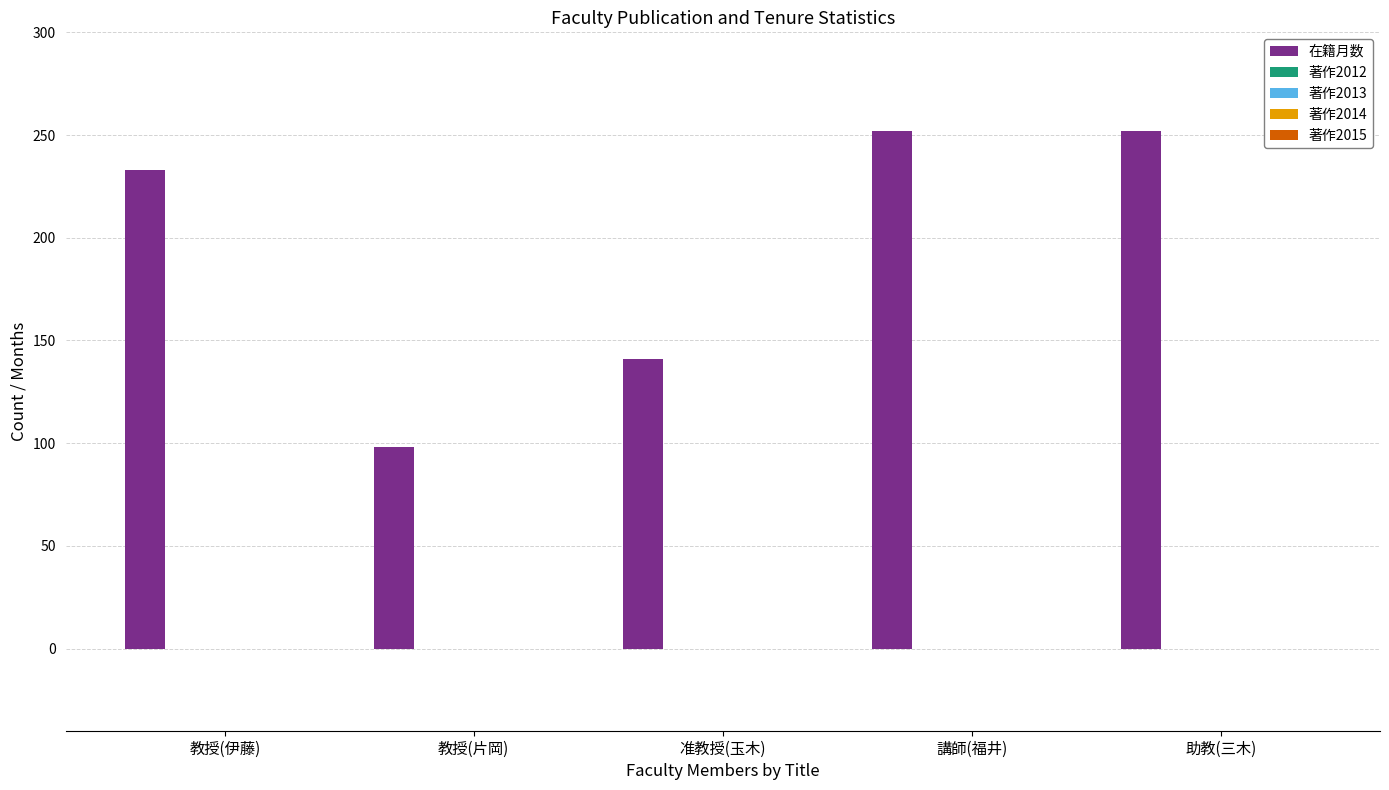

Reading left to right, what are all the values shown in this chart?

233	98	141	252	252